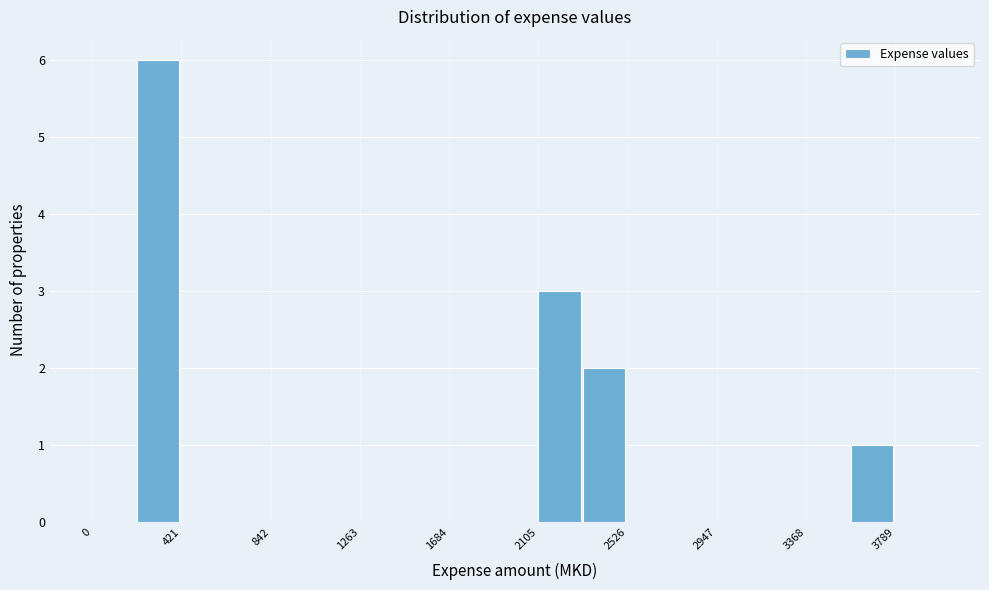

How tall is the bar that spans 200 to 400 on the x-axis? Neither the bar edges nor the heights are printed on the chart, so give them approximately, as read against the axes.

6